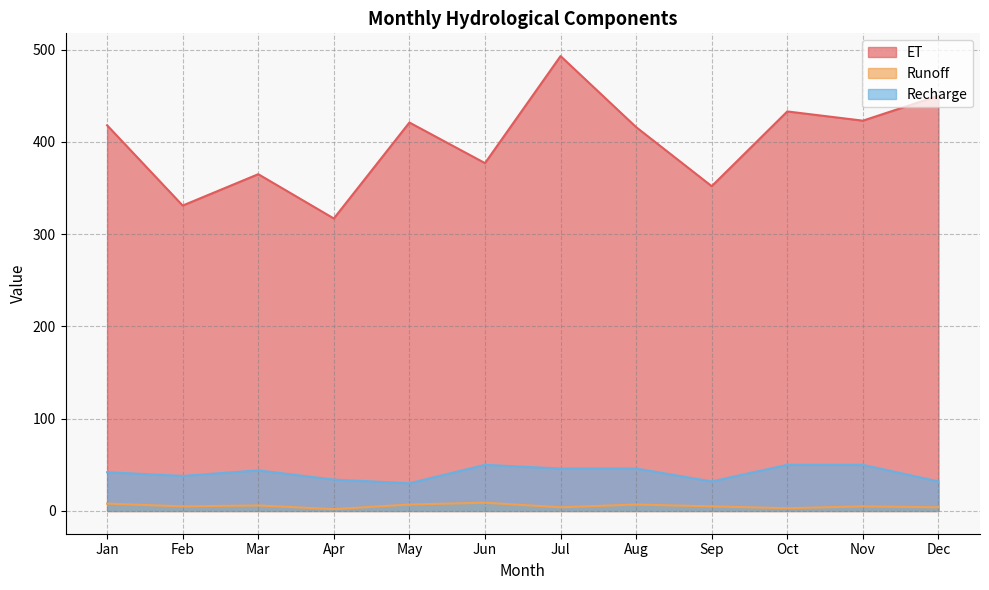

At how many categories does at least one series exceed 62?

12